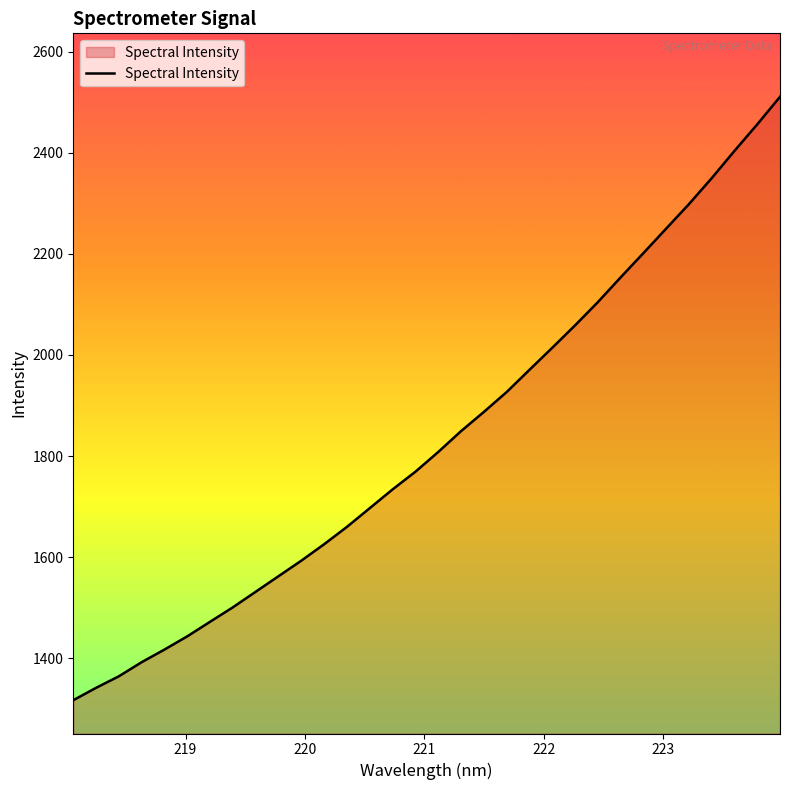

What is the difference between the maximum and minimum values?

1193.2